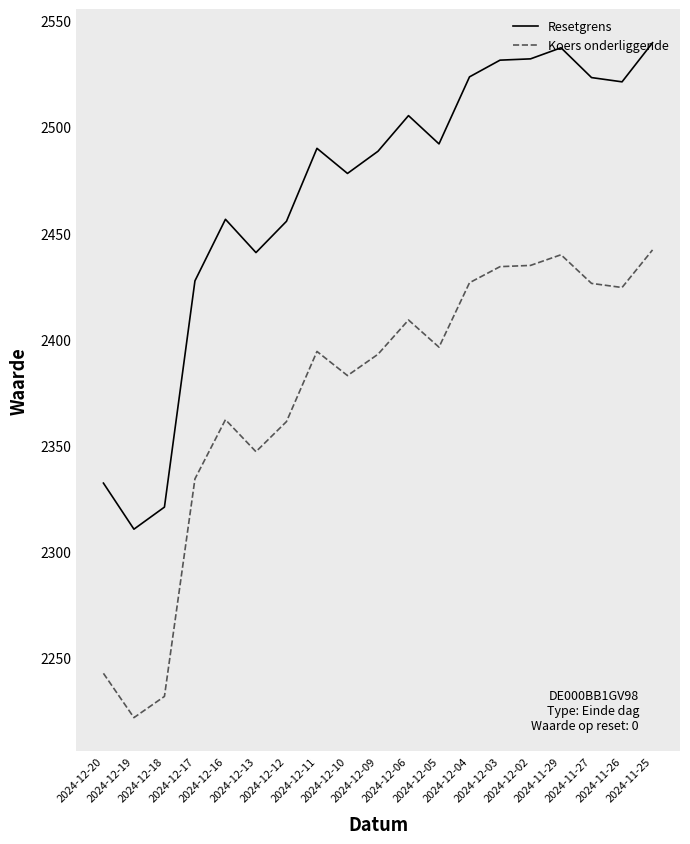

List the series in order of their peak value, highest first.

Resetgrens, Koers onderliggende